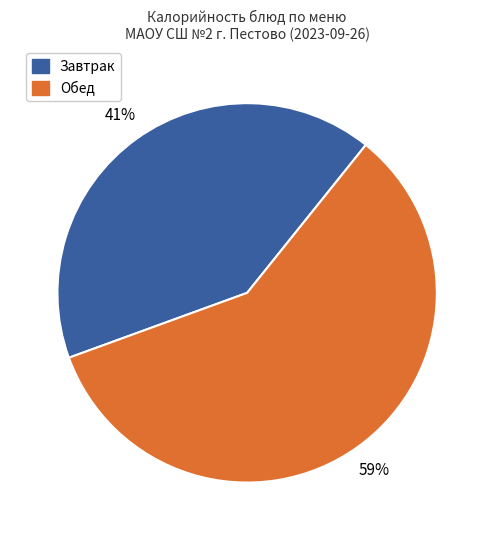

What is the smallest slice in the pie chart?

Завтрак